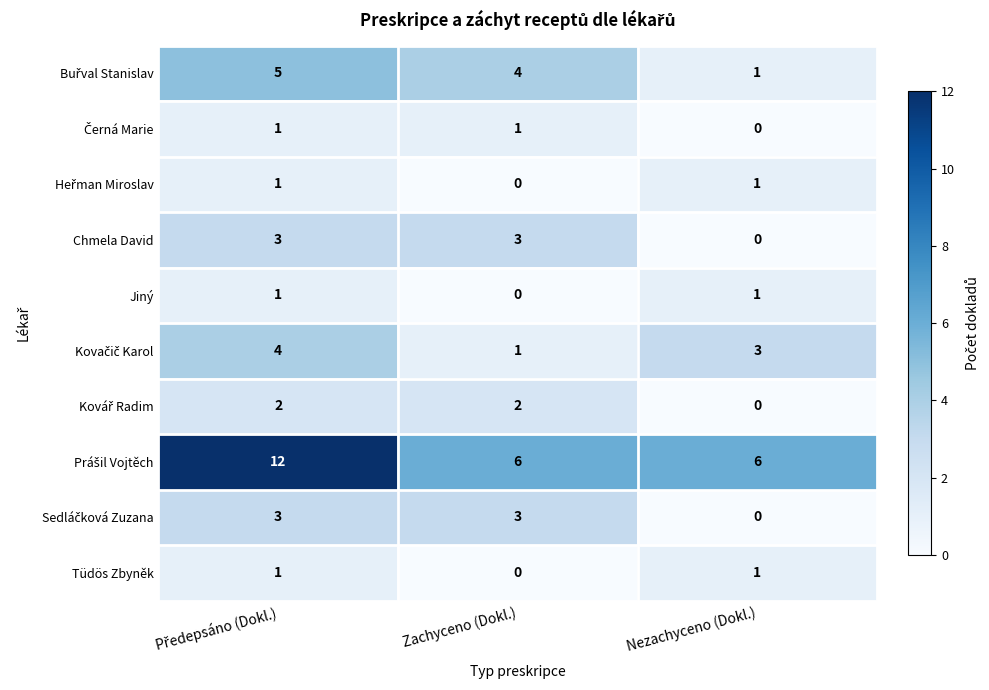

At how many categories does at least one series exceed 4?

3